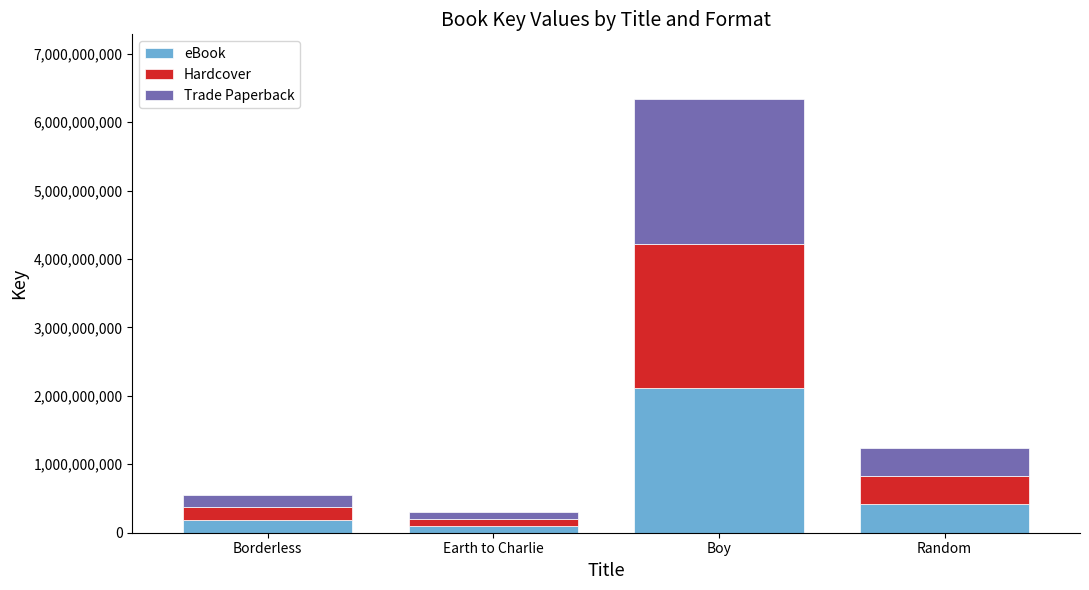

Are the bars grouped side by side (vs. stacked)?

No